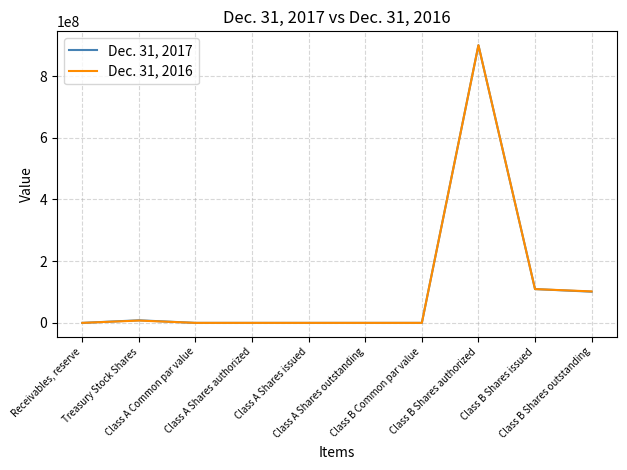

Rank the series by their average value, from lowest to highest.

Dec. 31, 2017, Dec. 31, 2016